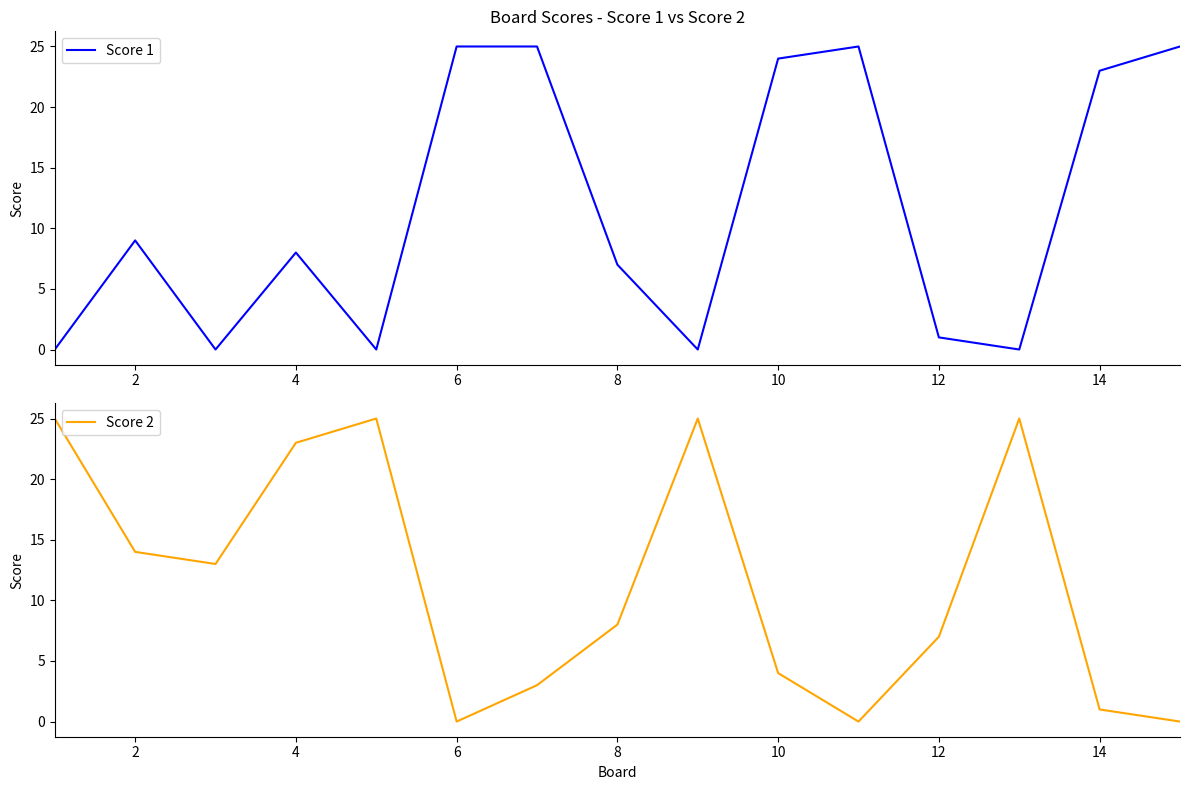

How many interior local peaks does the Score 2 series have?

3